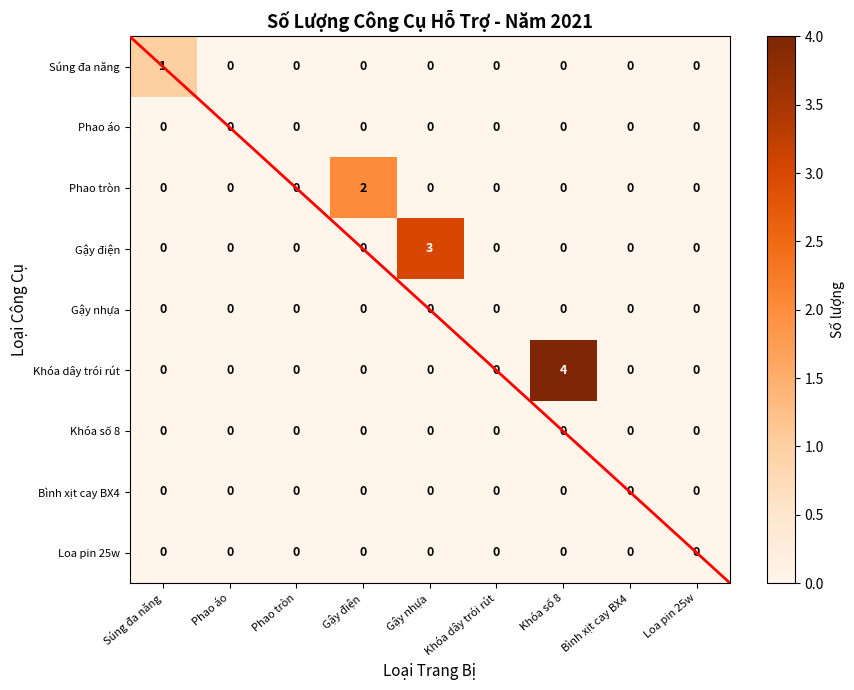

Which category has the highest value across all series?

Khóa số 8